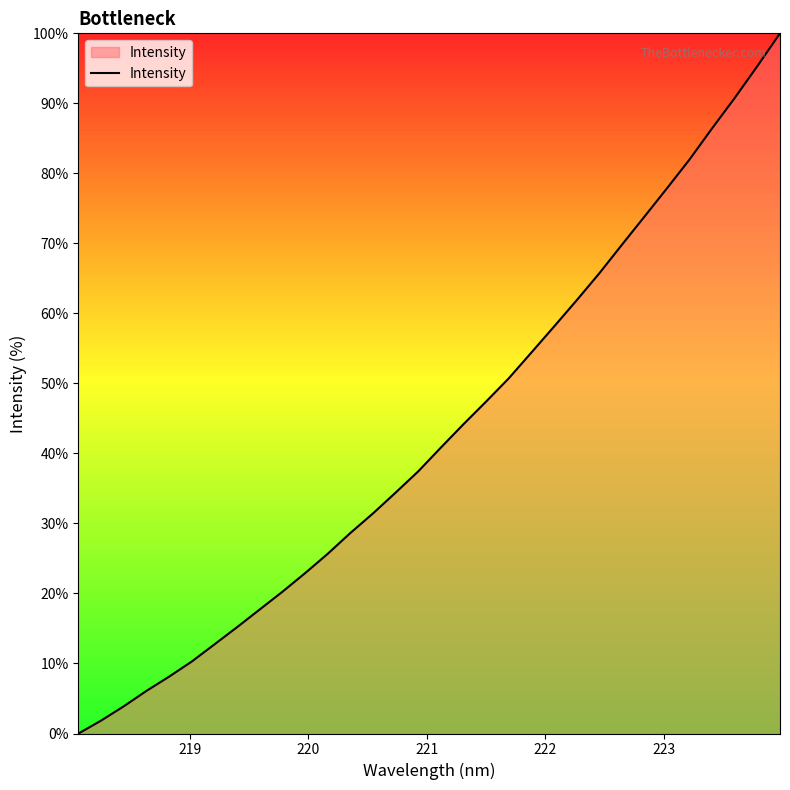

How many values are above zero?

31